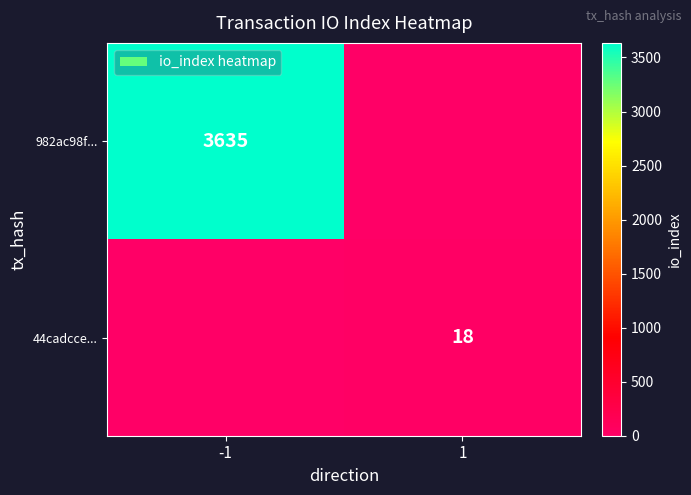

The value of 982ac98f... at -1 is 3635. True or false?

True